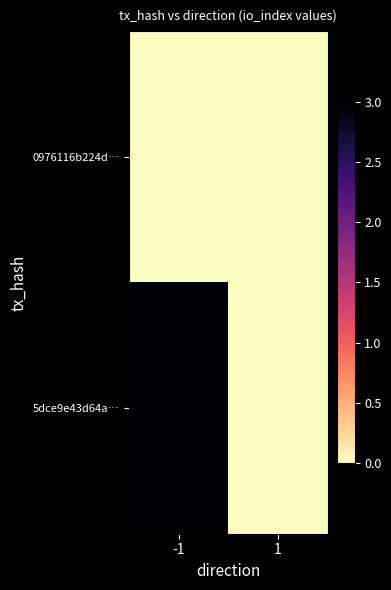

Rank the series by their maximum value, from highest to lowest.

5dce9e43d64a…, 0976116b224d…